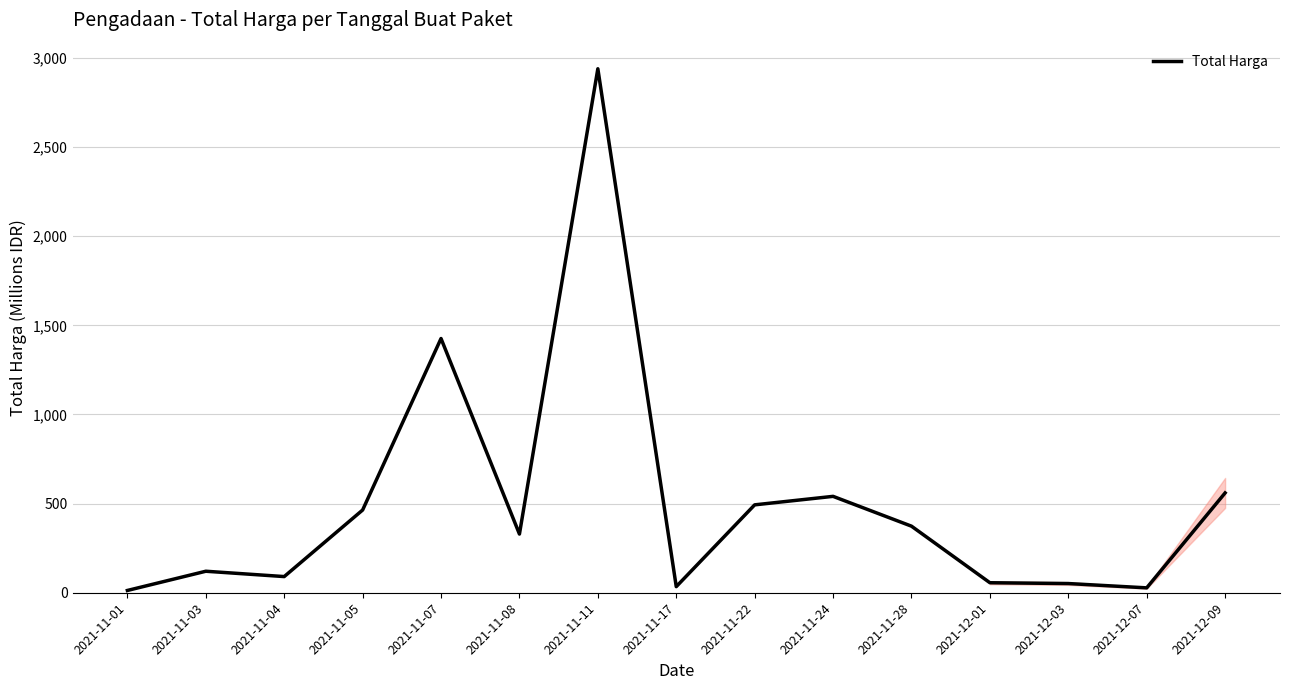

What is the difference between the maximum and minimum values?

2926.2